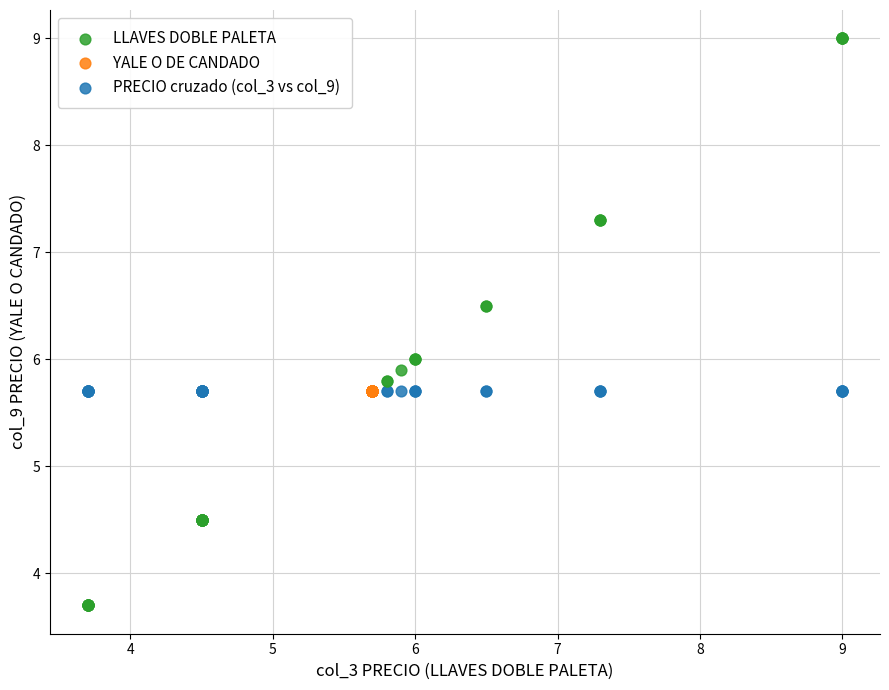

Which series reaches the minimum Y coordinate?

LLAVES DOBLE PALETA